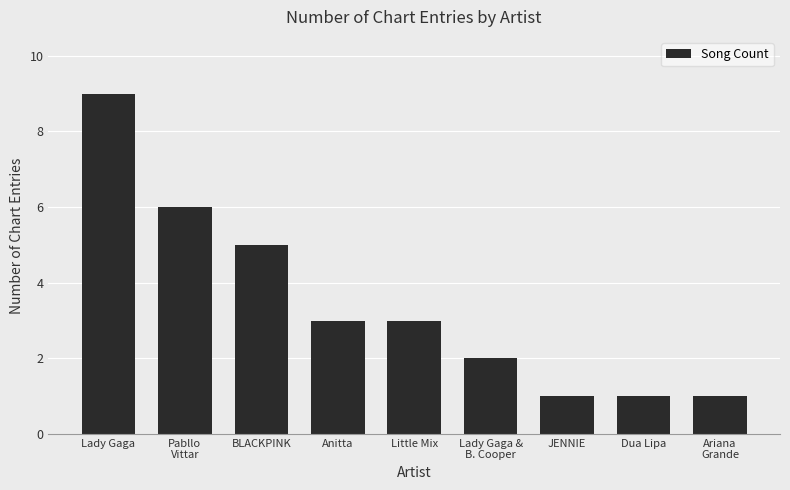

True or false: the data shows 1 at Lady Gaga &
B. Cooper.

False